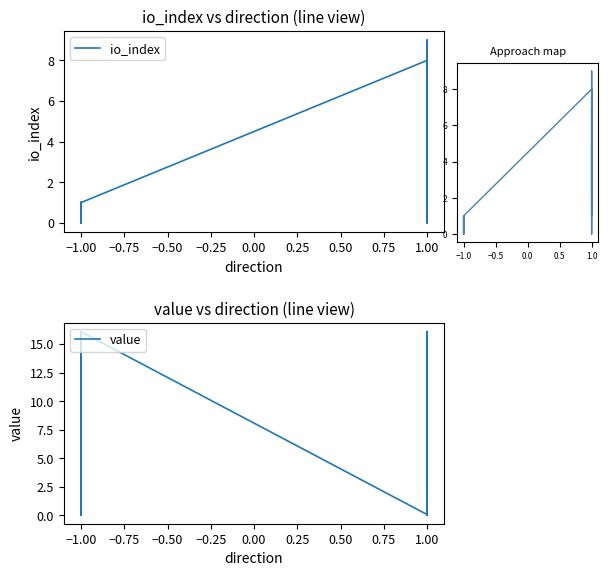

What is the difference between the highest and lowest values at −1.00?

15.1